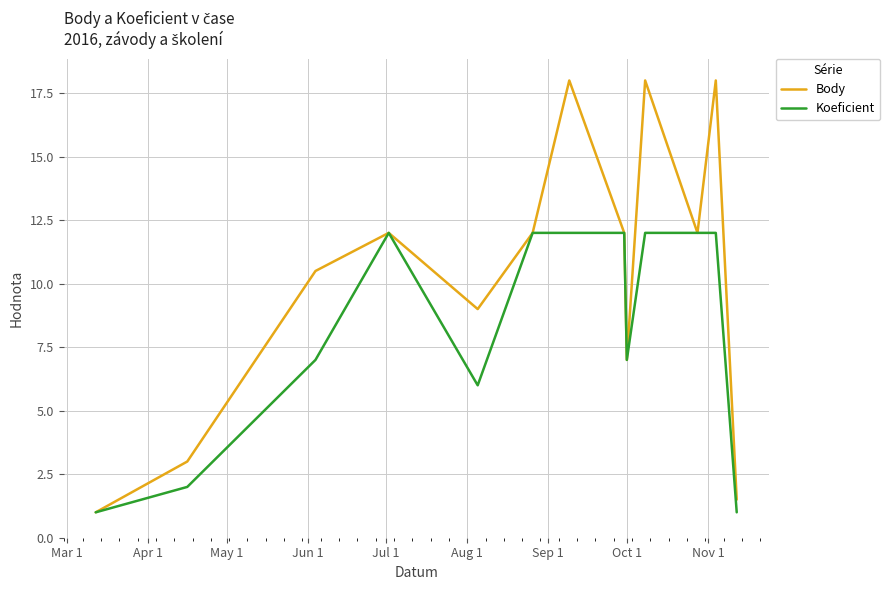

What is the smallest value displayed?

1.0